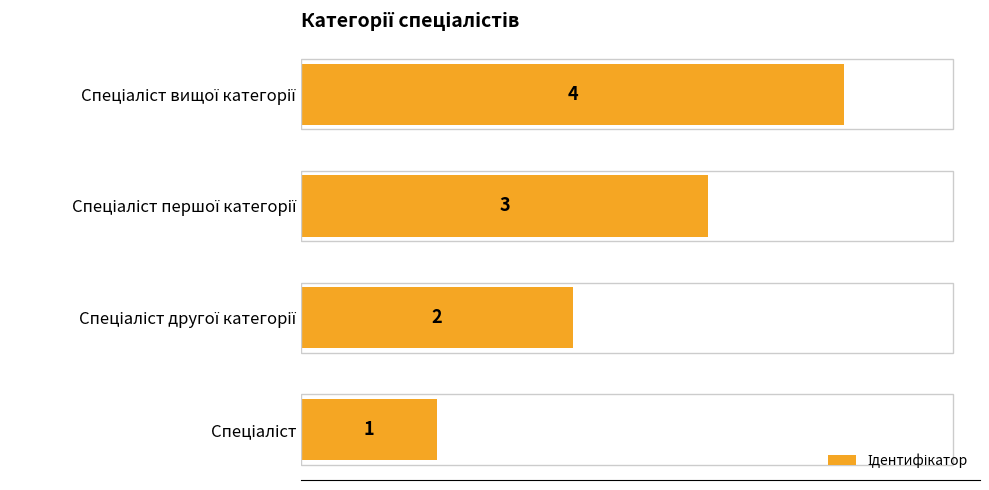

What is the difference between the maximum and minimum values?

3